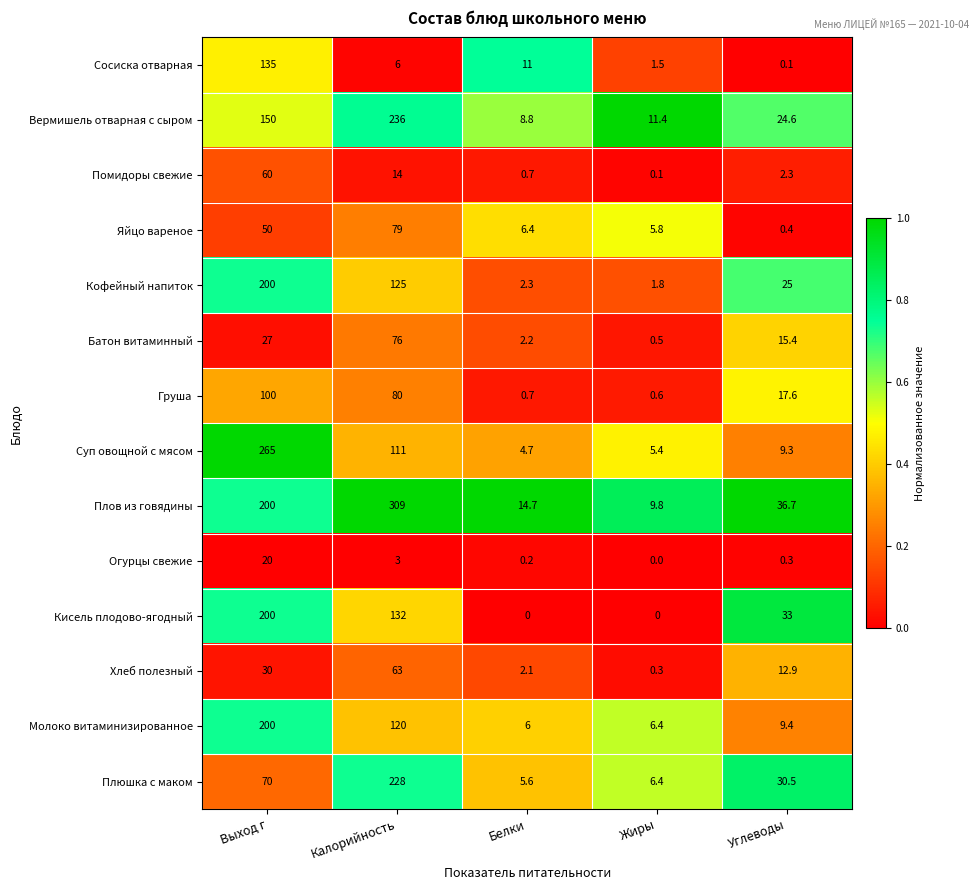

At how many categories does at least one series exceed 0?

5